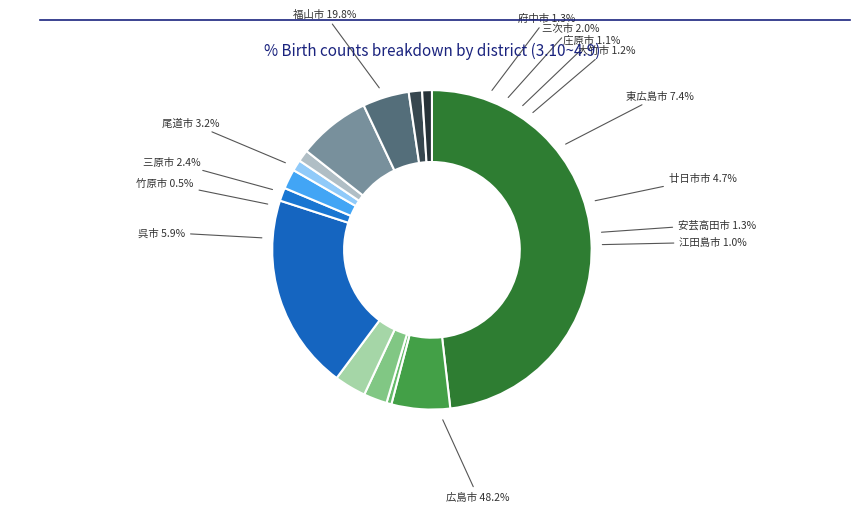

To the nearest percent, what is the difference between the 竹原市 and 東広島市 slice percentages?

7%